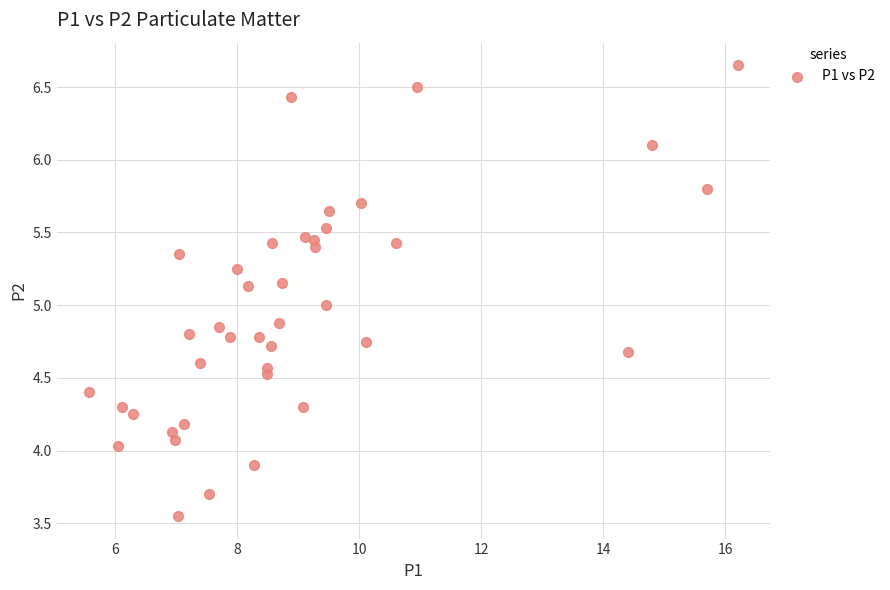

What is the range of X values (max minus min)?

10.6